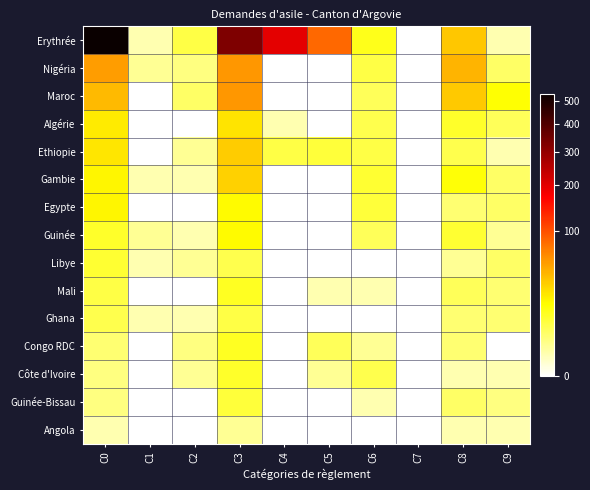

What is the spread (max minus min) of values at C8?

42